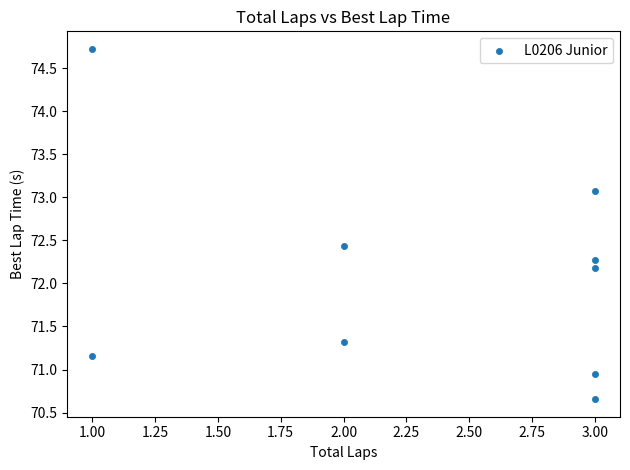

What is the average Y value?

72.1